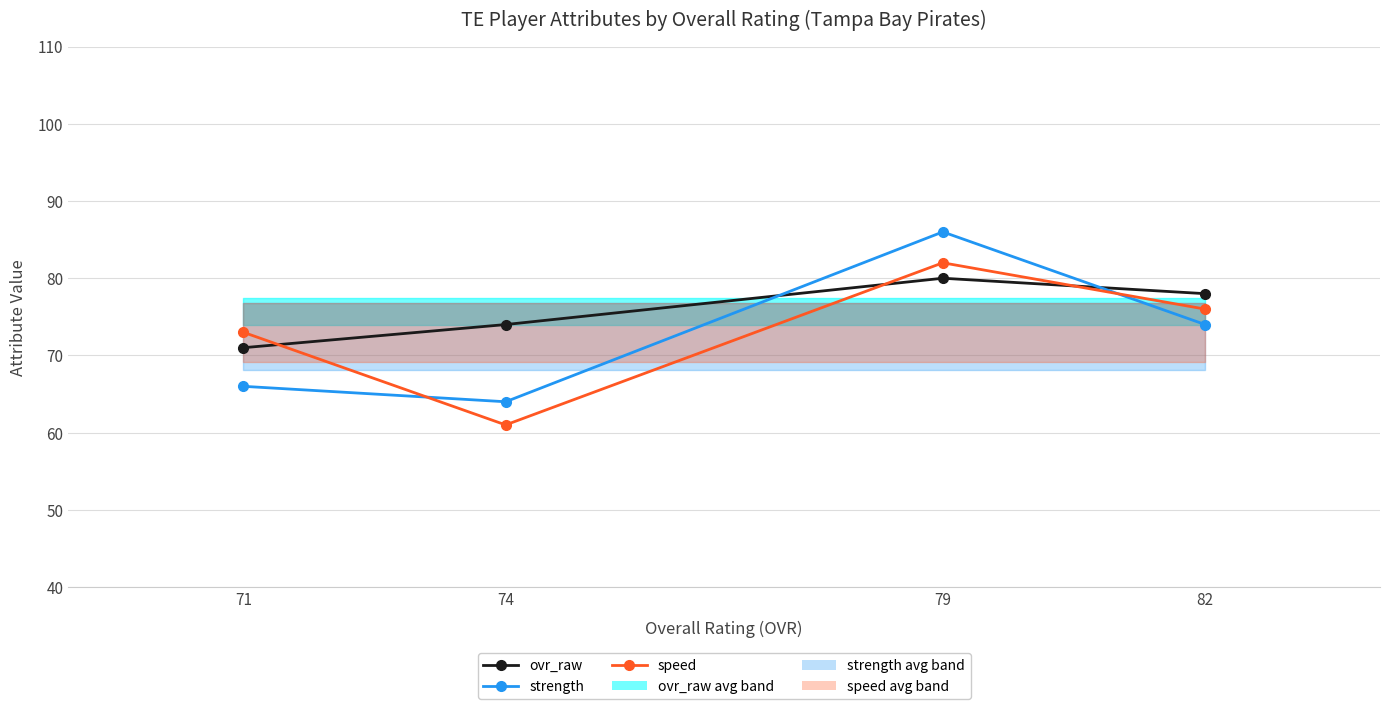

How many interior local peaks does the speed series have?

1